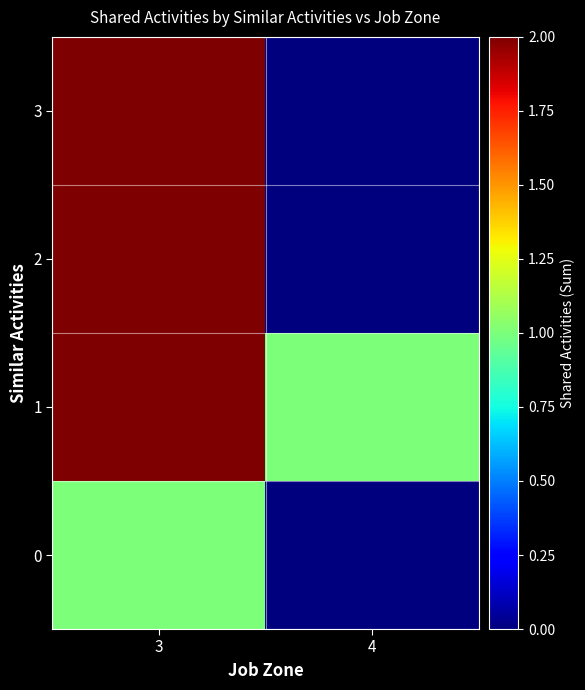

Reading right to left, transcribe all the data shown in this chart.

0: 4=0	3=1
1: 4=1	3=2
2: 4=0	3=2
3: 4=0	3=2